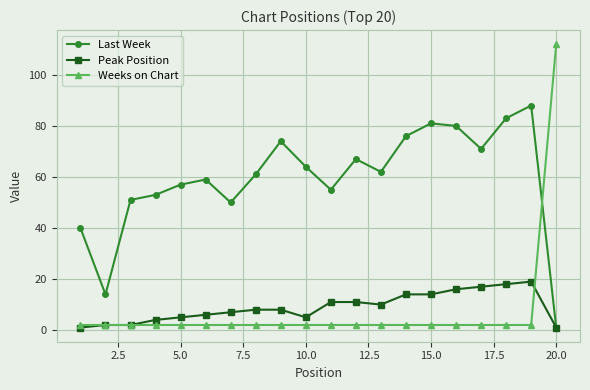

Rank the series by their maximum value, from lowest to highest.

Peak Position, Last Week, Weeks on Chart